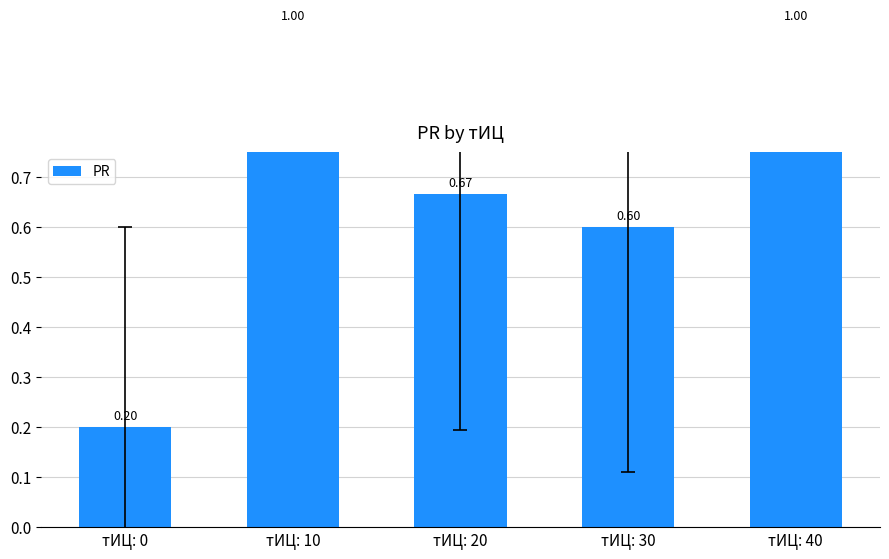

Reading left to right, what are all the values shown in this chart?

тИЦ: 0=0.2	тИЦ: 10=1.0	тИЦ: 20=0.7	тИЦ: 30=0.6	тИЦ: 40=1.0